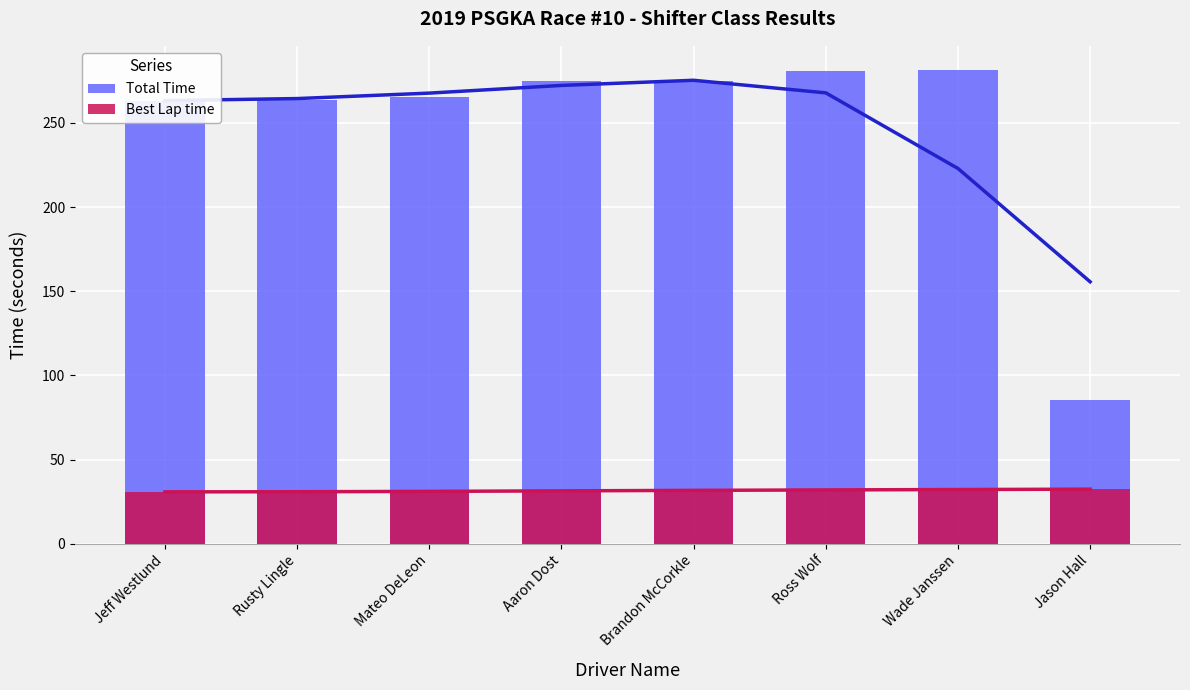

Which label corresponds to the smallest value in the chart?

Rusty Lingle